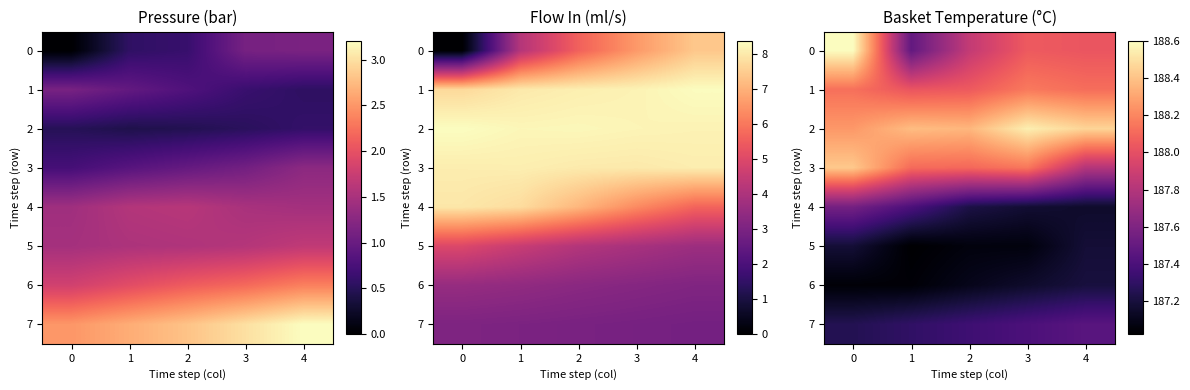

What is the sum of all 2 values?

942.0